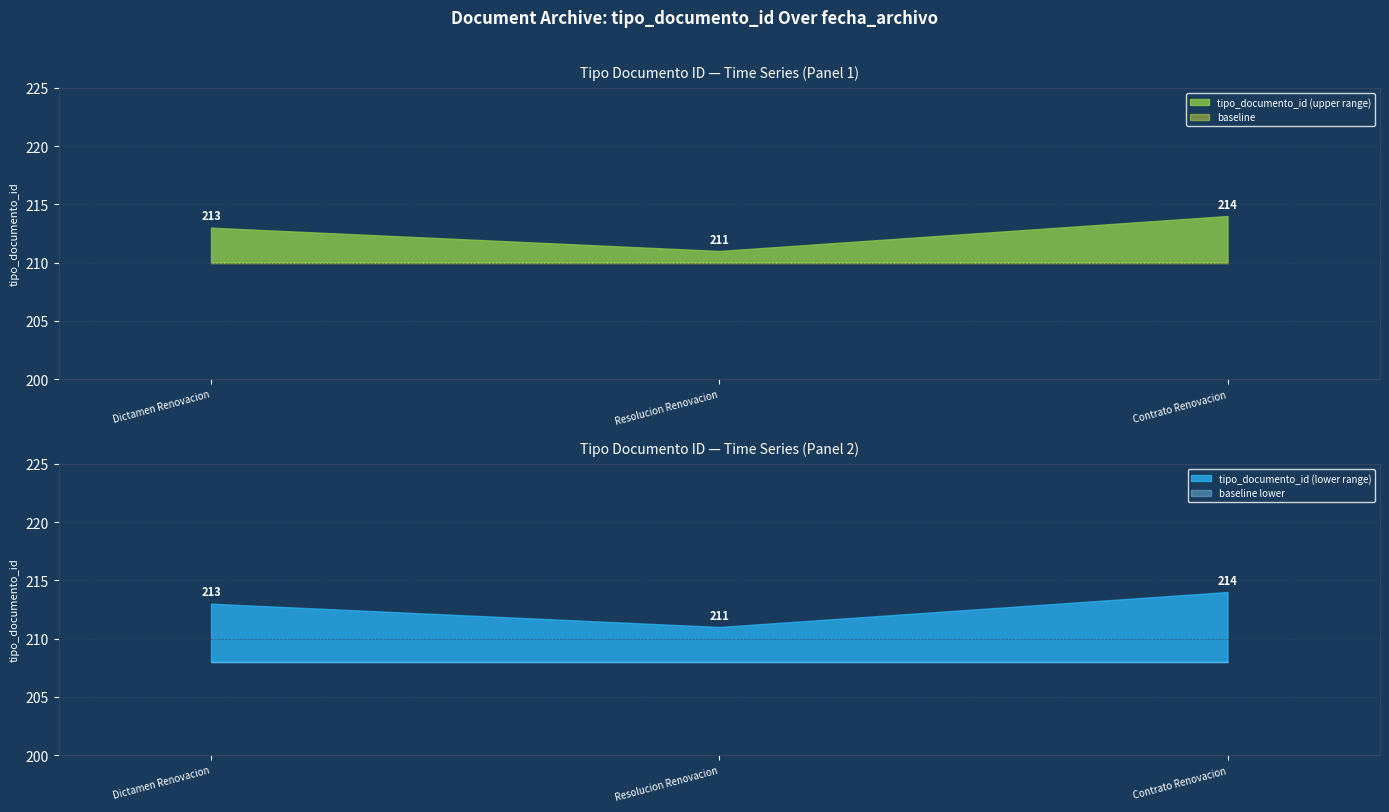

What is the highest value of the tipo_documento_id (upper range) series?

214